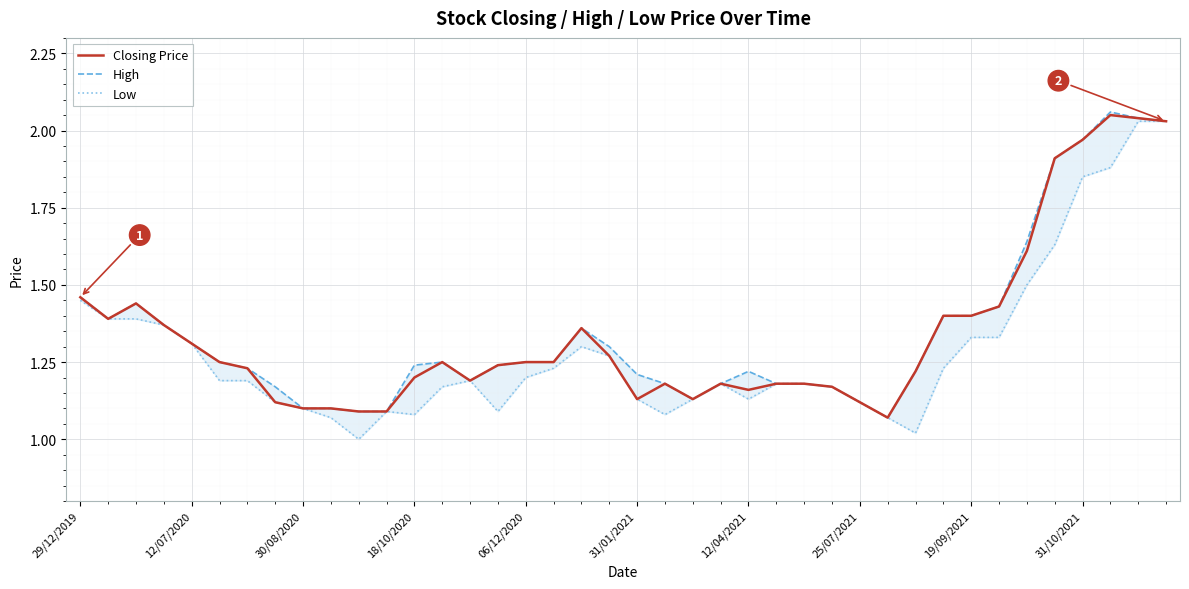

Is it true that Closing Price equals 0.7 at 30/08/2020?

False